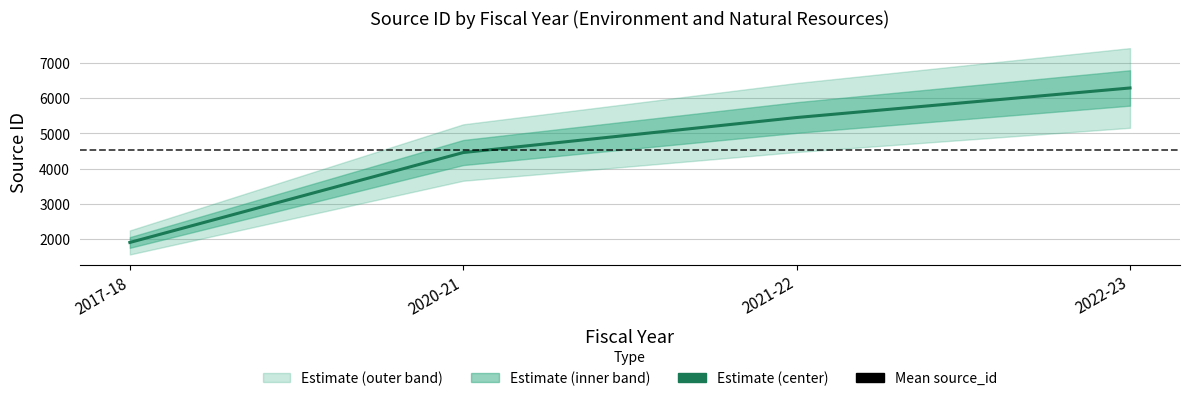

True or false: the data shows 802 at 2017-18.

False